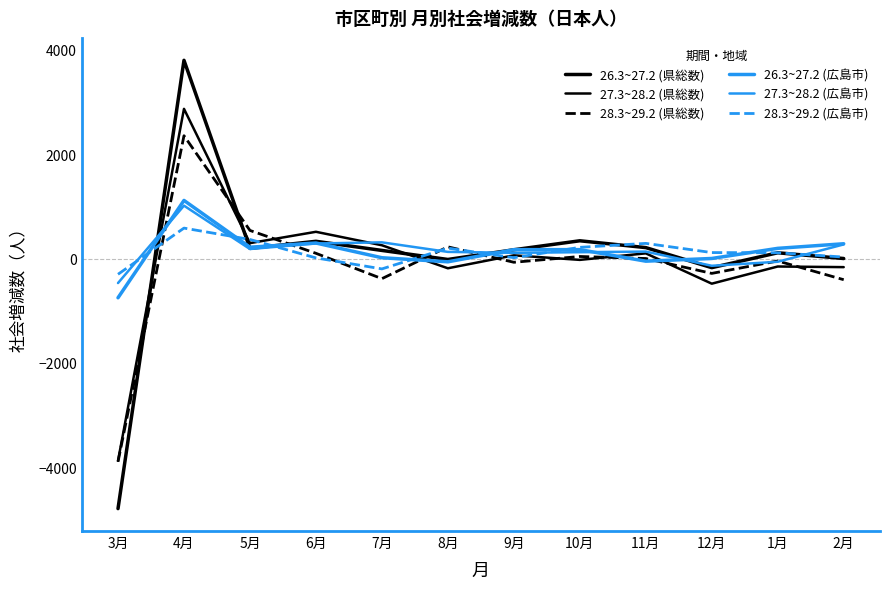

What are all the series names shown in the legend?

26.3~27.2 (県総数), 27.3~28.2 (県総数), 28.3~29.2 (県総数), 26.3~27.2 (広島市), 27.3~28.2 (広島市), 28.3~29.2 (広島市)